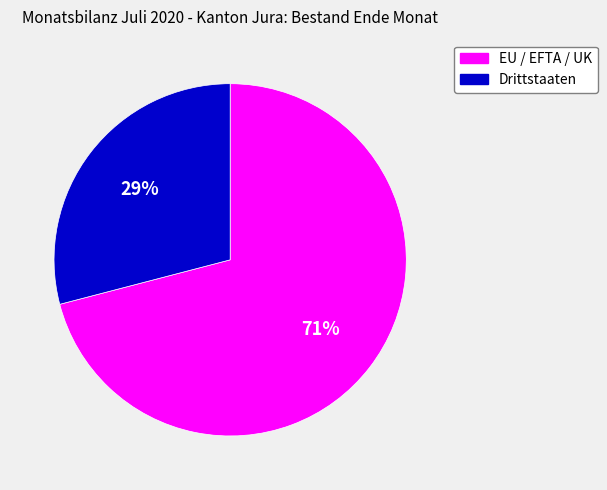

What is the largest slice in the pie chart?

EU / EFTA / UK